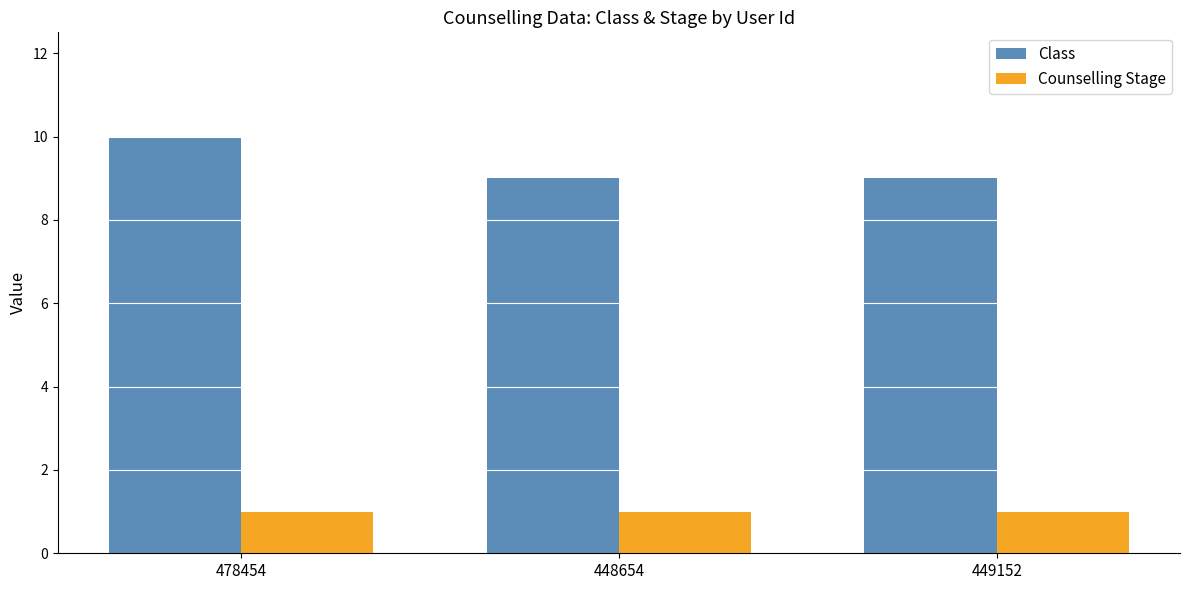

What is the value of the Class bar at the 1st from the left?

10